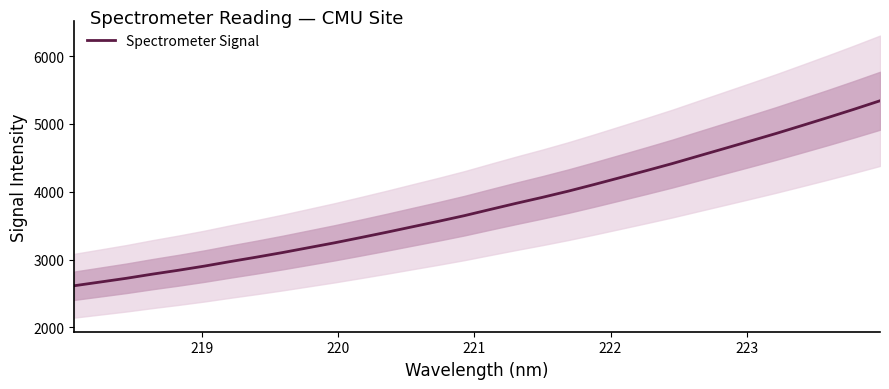

How many lines are shown in the chart?

1